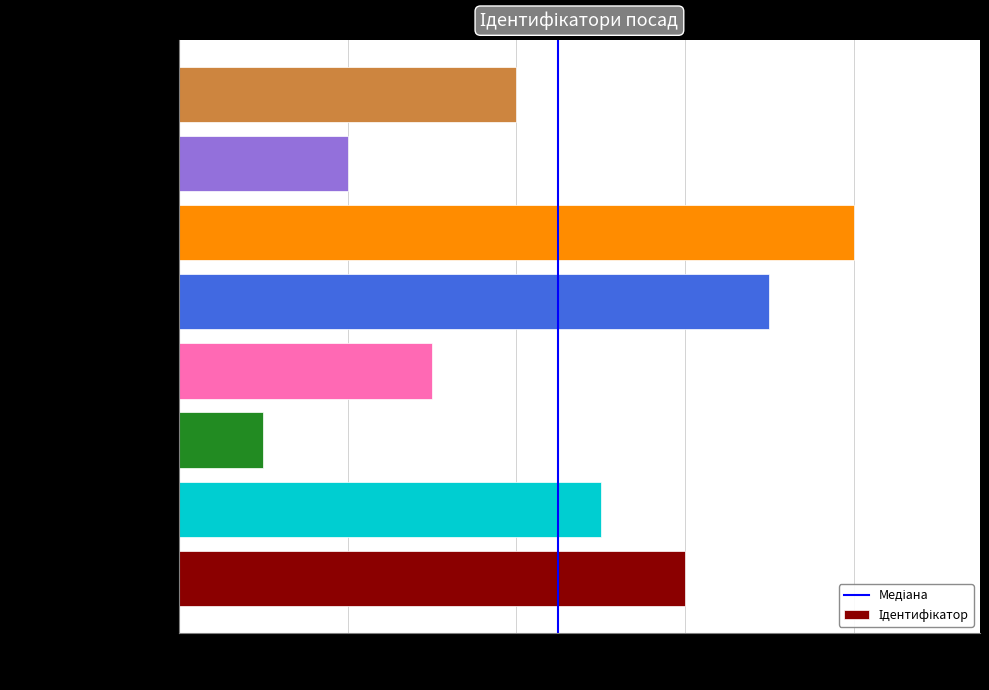

What is the minimum value shown in the chart?

1